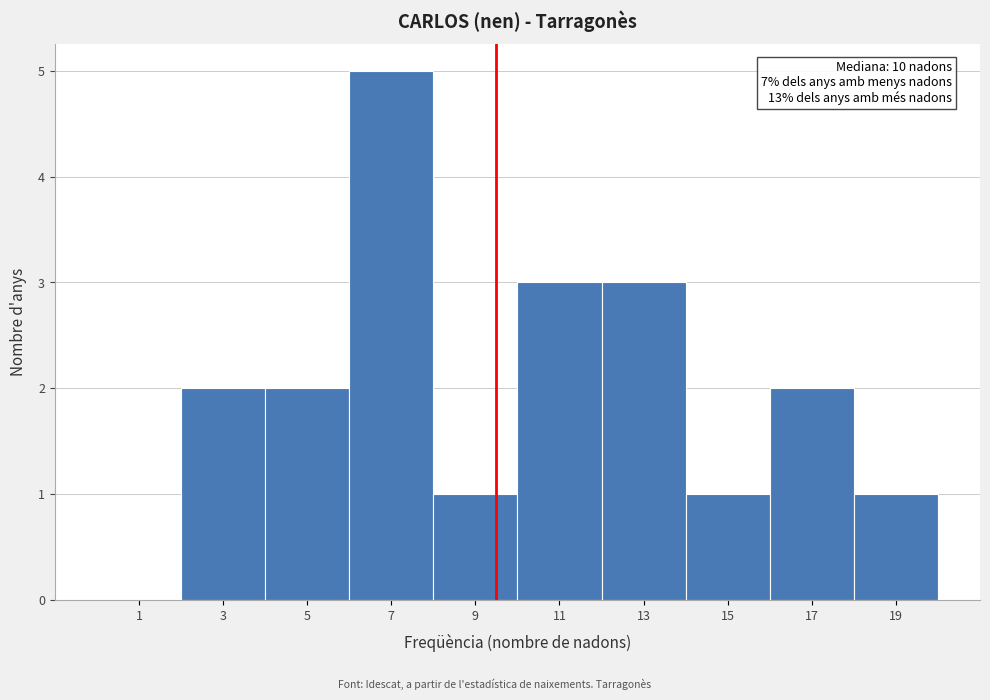

Reading right to left, transcribe all the data shown in this chart.

19=1	17=2	15=1	13=3	11=3	9=1	7=5	5=2	3=2	1=0